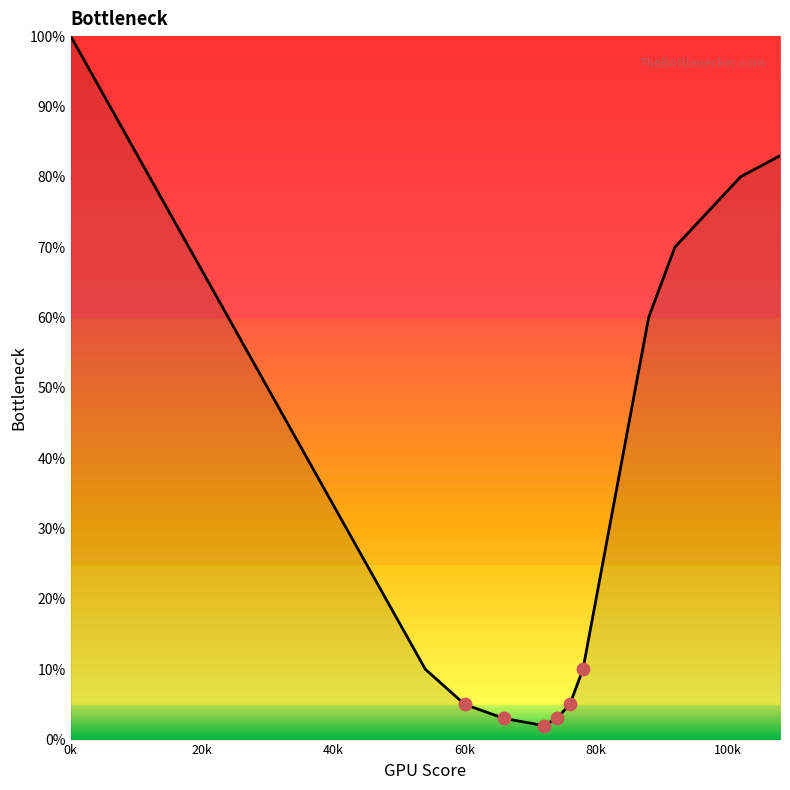

What is the greatest value displayed?

100